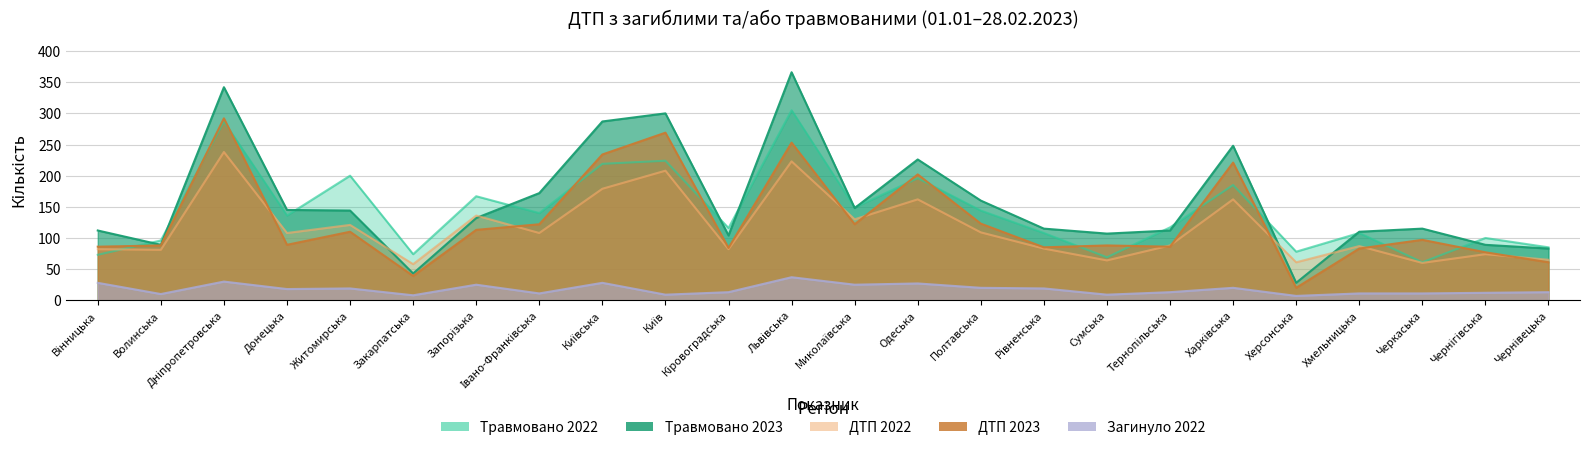

What is the value of the Загинуло 2022 point at the 13th from the left?

25